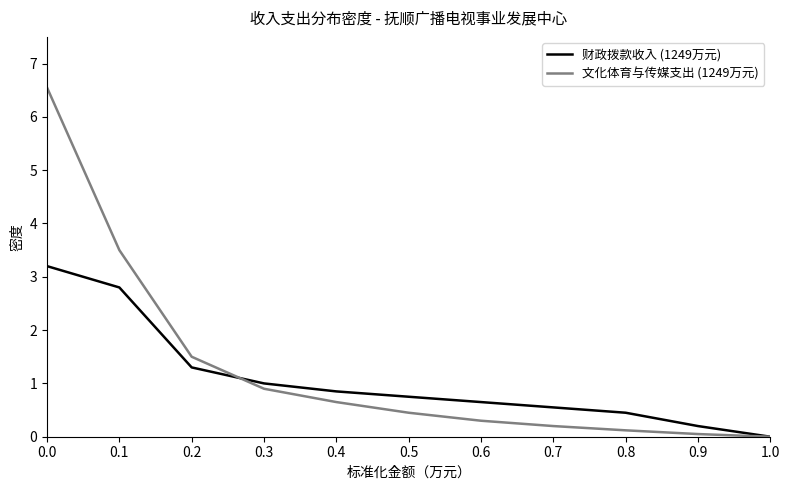

What is the sum of all 财政拨款收入 (1249万元) values?

11.8